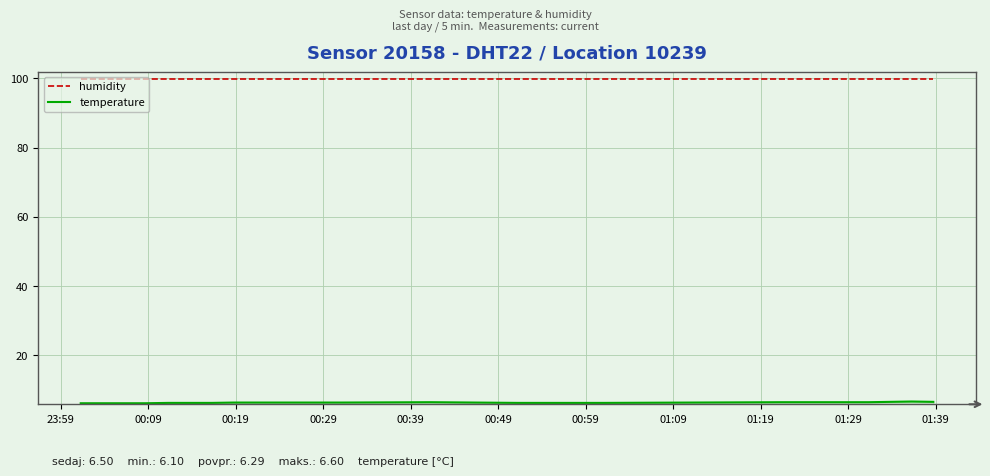

What is the smallest value displayed?

6.1